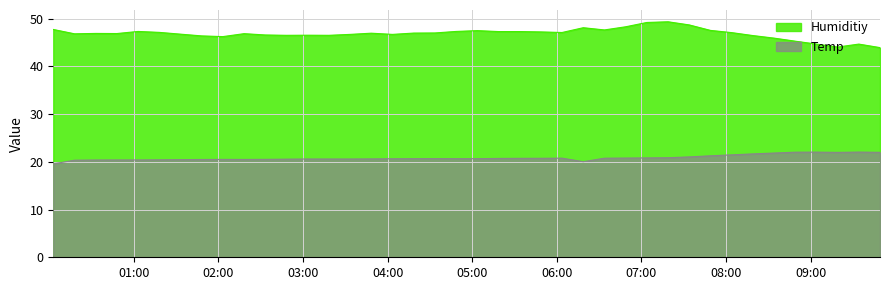

What is the sum of the Humiditiy values at 2018-06-17 02:18:10 and 2018-06-17 08:34:00?

92.8